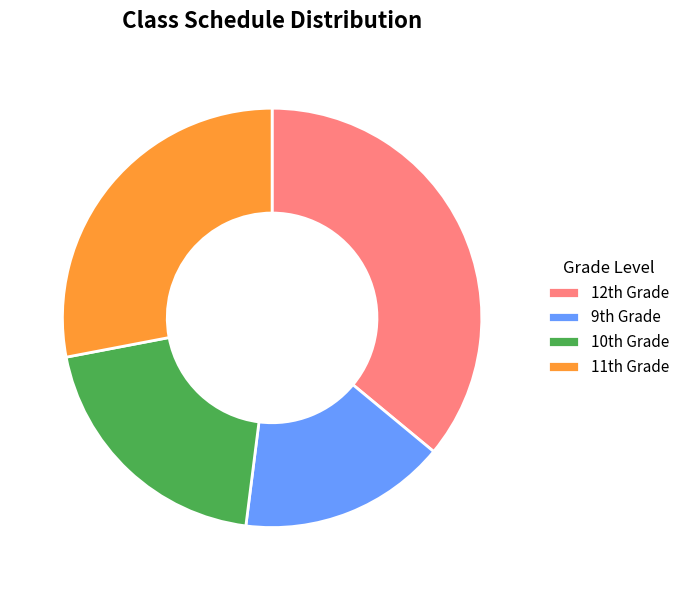

What is the largest slice in the pie chart?

12th Grade